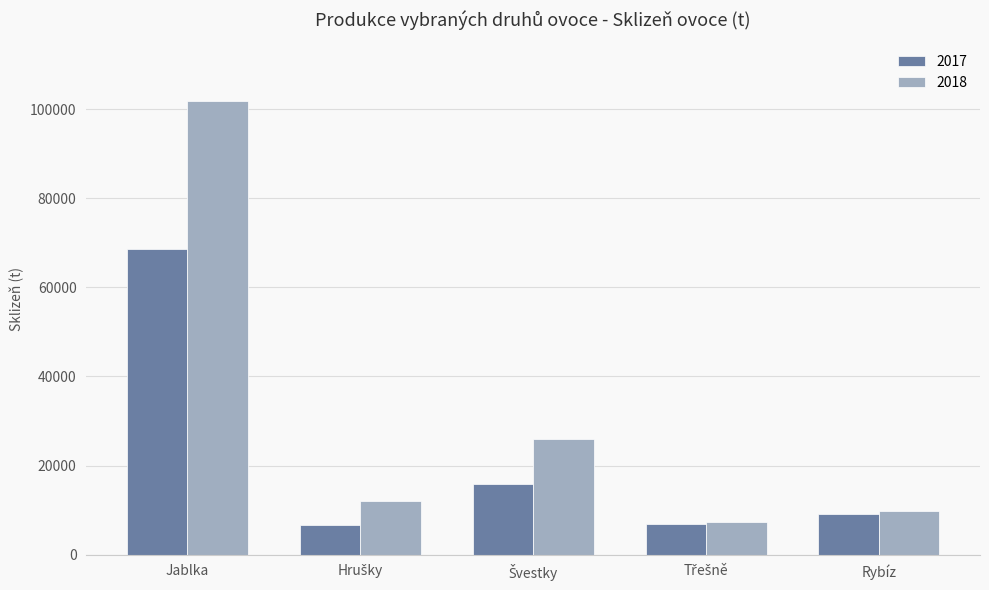

What is the value of the 2018 bar at the 3rd from the left?

25900